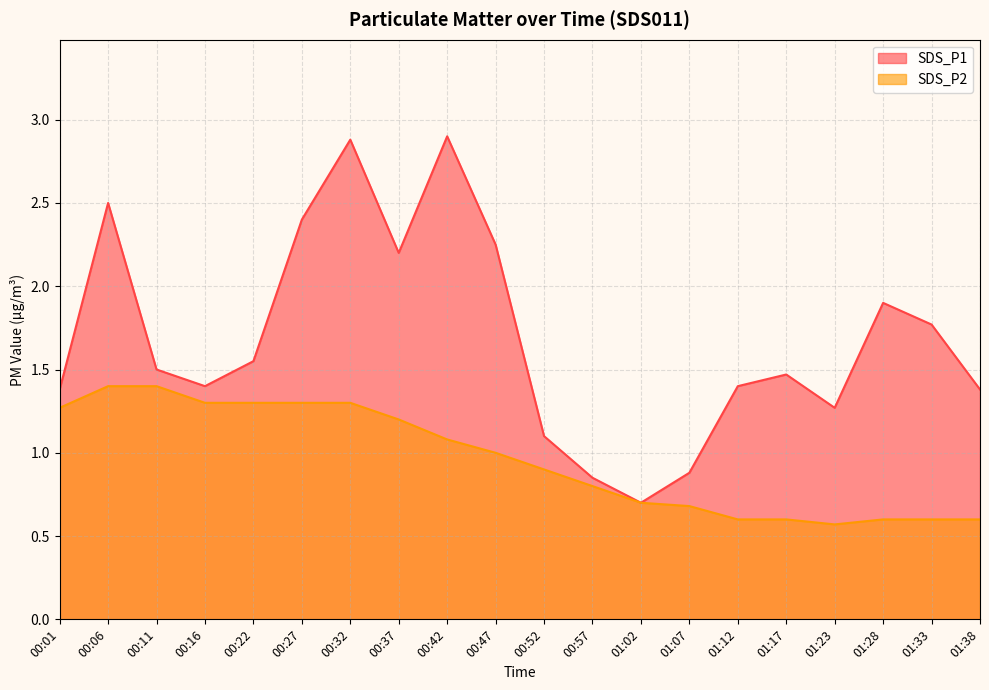

Reading left to right, extract all data points from this chart.

SDS_P1: 1.4	2.5	1.5	1.4	1.6	2.4	2.9	2.2	2.9	2.2	1.1	0.8	0.7	0.9	1.4	1.5	1.3	1.9	1.8	1.4
SDS_P2: 1.3	1.4	1.4	1.3	1.3	1.3	1.3	1.2	1.1	1.0	0.9	0.8	0.7	0.7	0.6	0.6	0.6	0.6	0.6	0.6